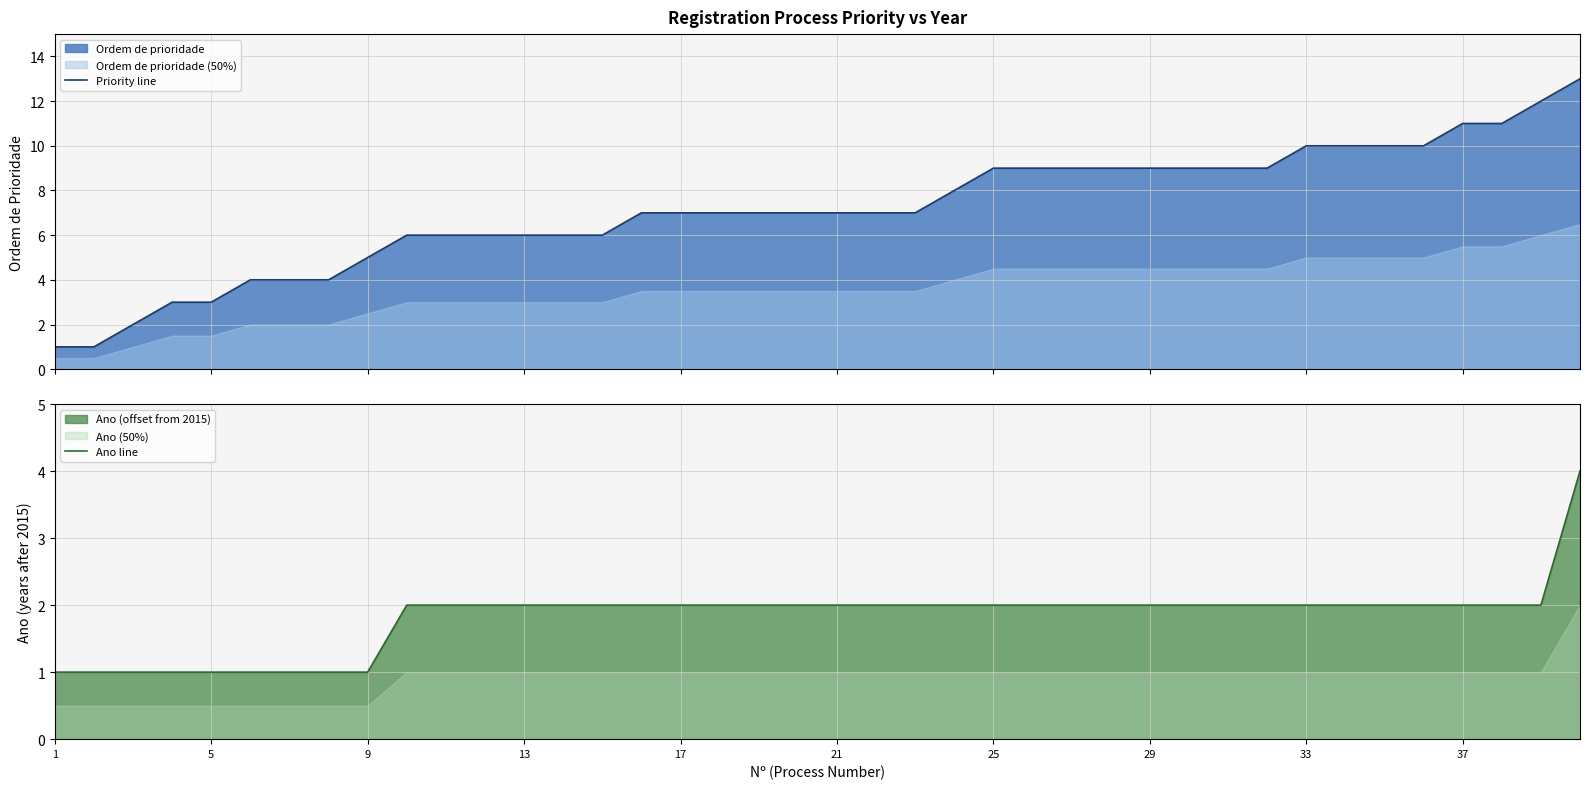

What is the maximum value for Priority line?

13